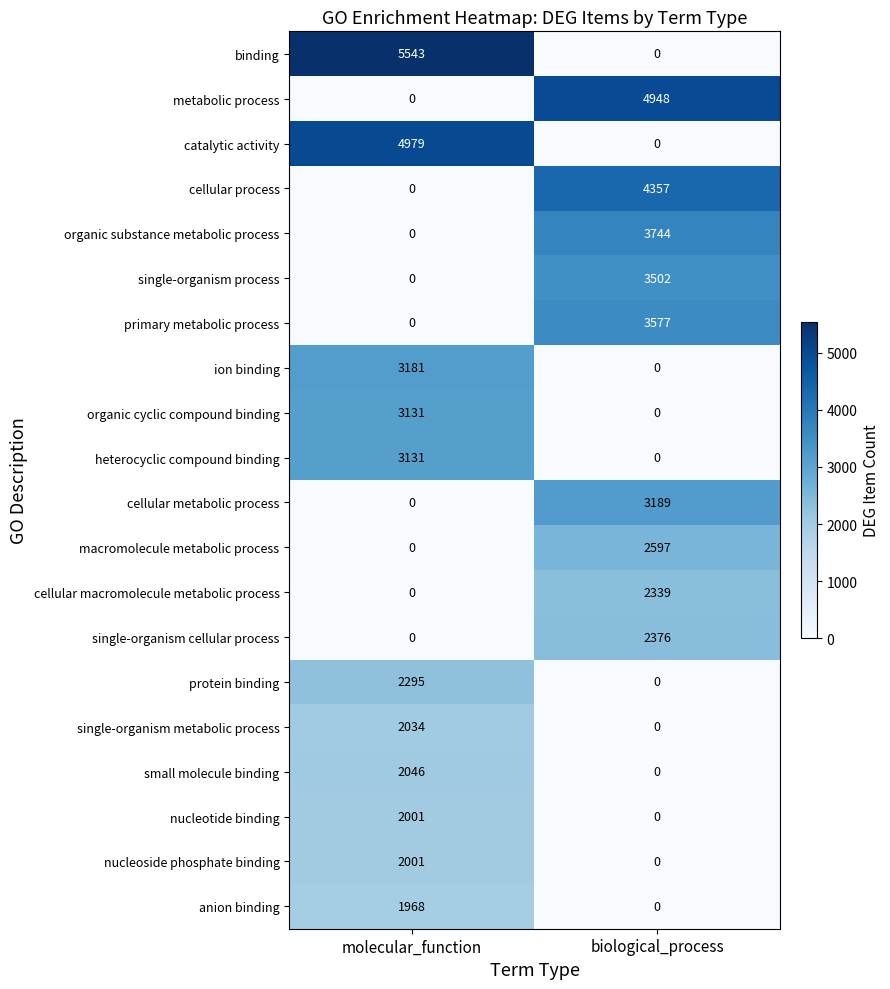

What is the difference between the maximum and minimum values in the catalytic activity series?

4979